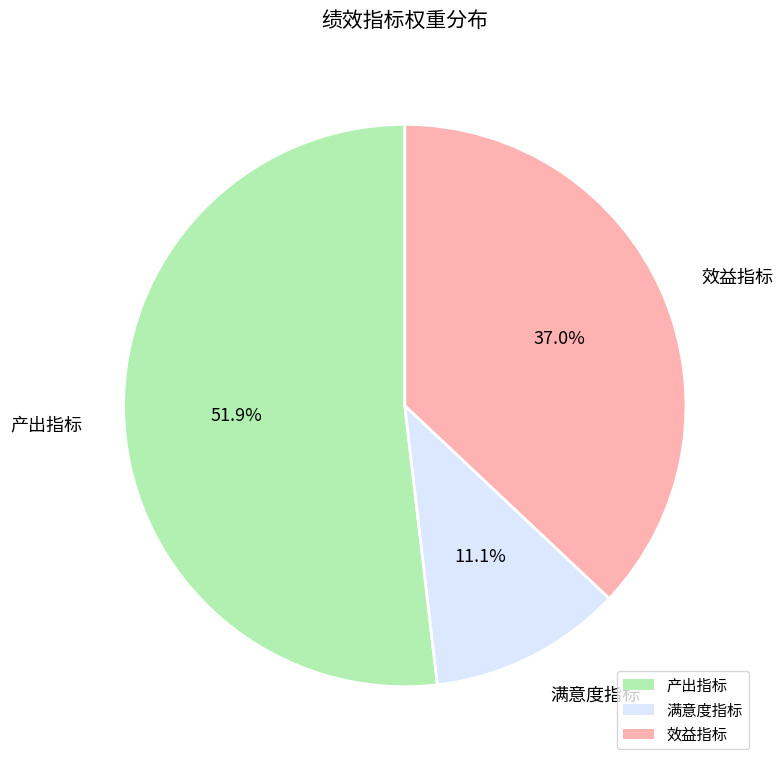

Rank the categories by value from lowest to highest.

满意度指标, 效益指标, 产出指标